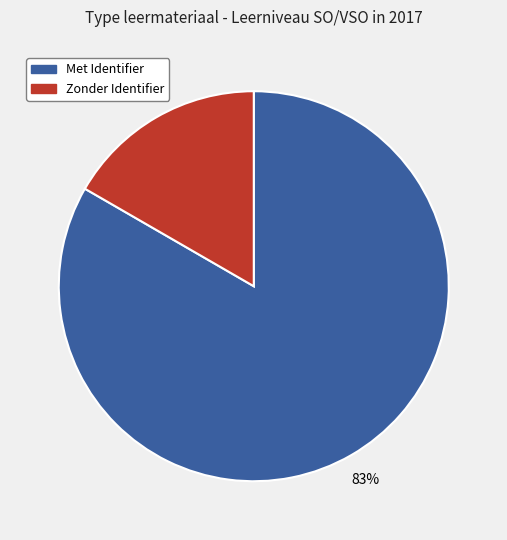

How many segments does this pie chart have?

2